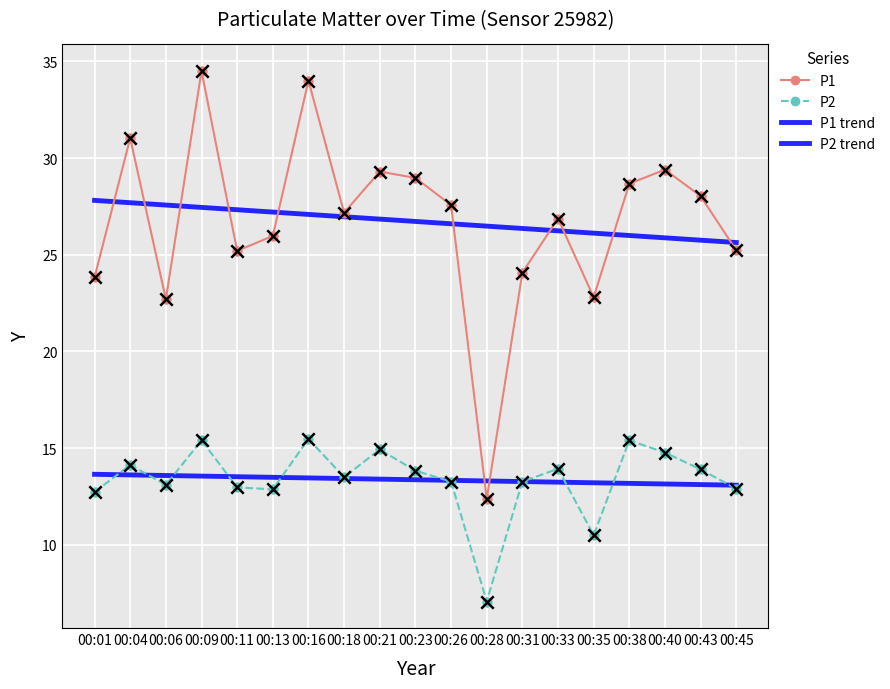

At which category is the sum across all series the highest?

00:09